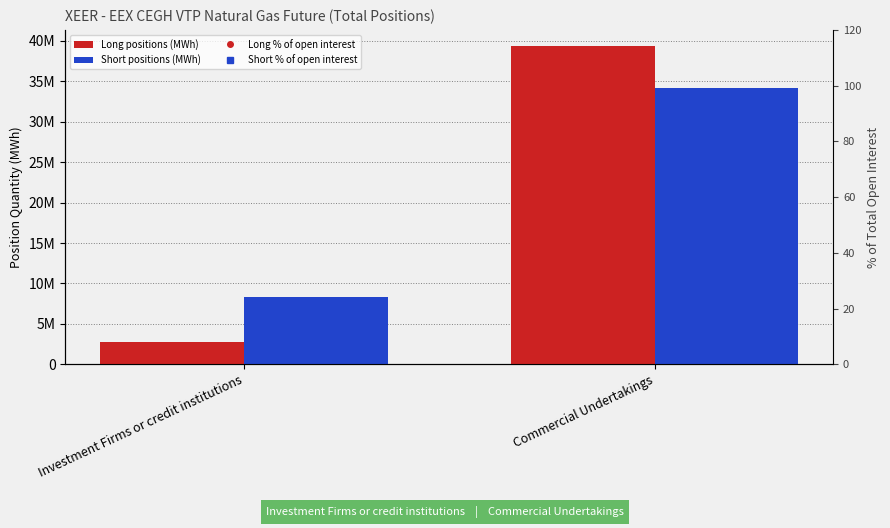

What is the label of the 1st bar from the right?

Commercial Undertakings